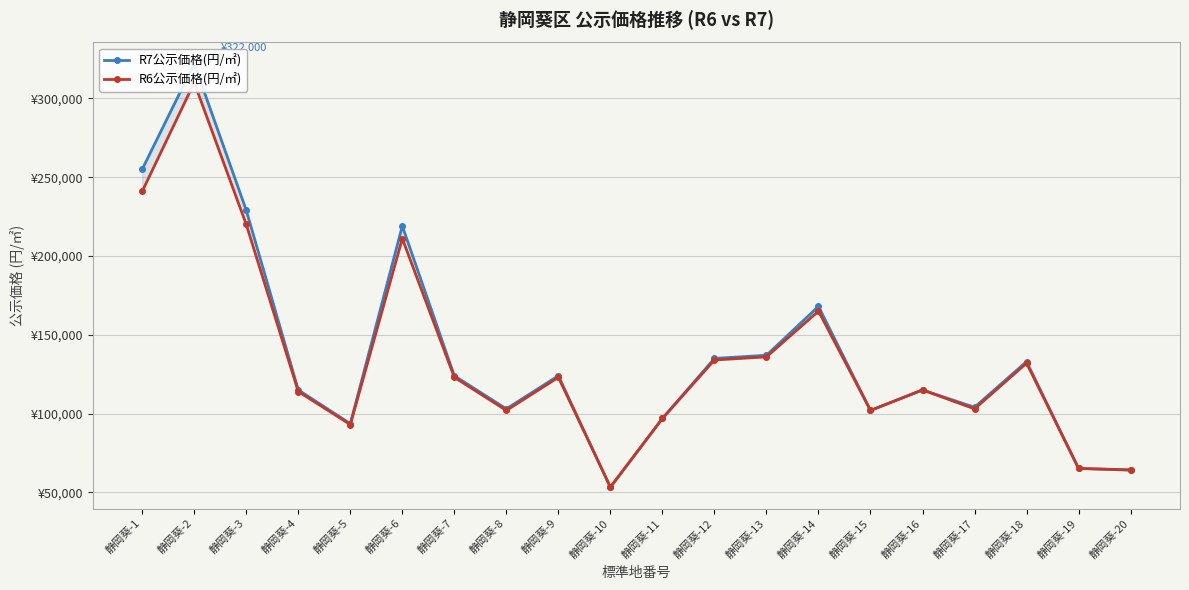

What is the spread (max minus min) of values at 静岡葵-17?

1000